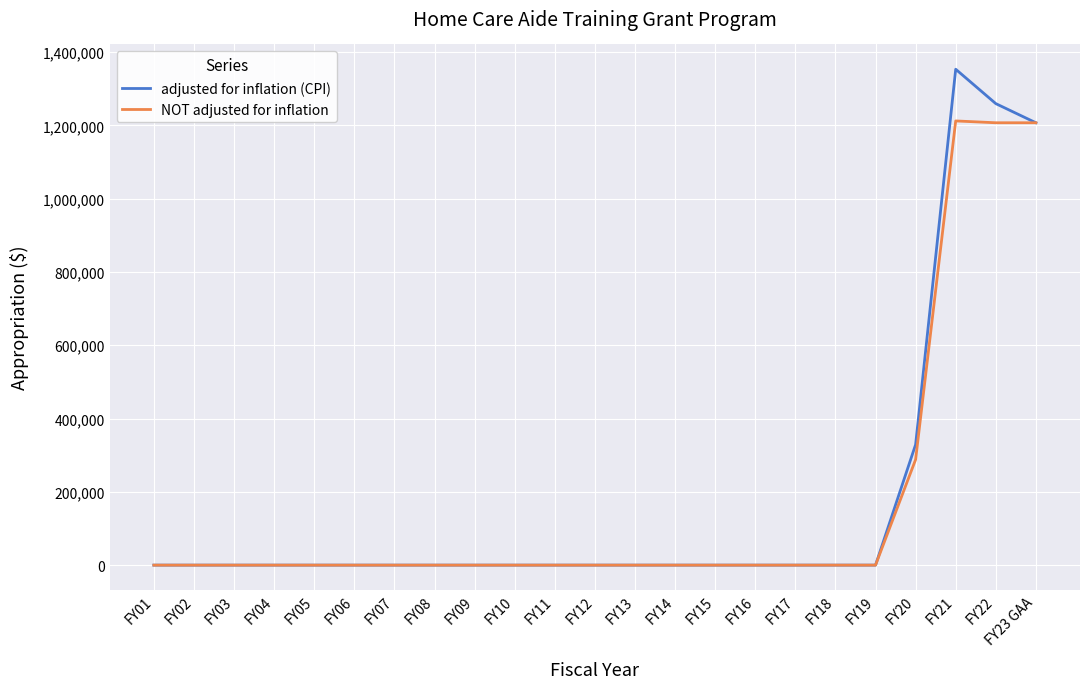

Where is adjusted for inflation (CPI) nearest to the value 676494?

FY20